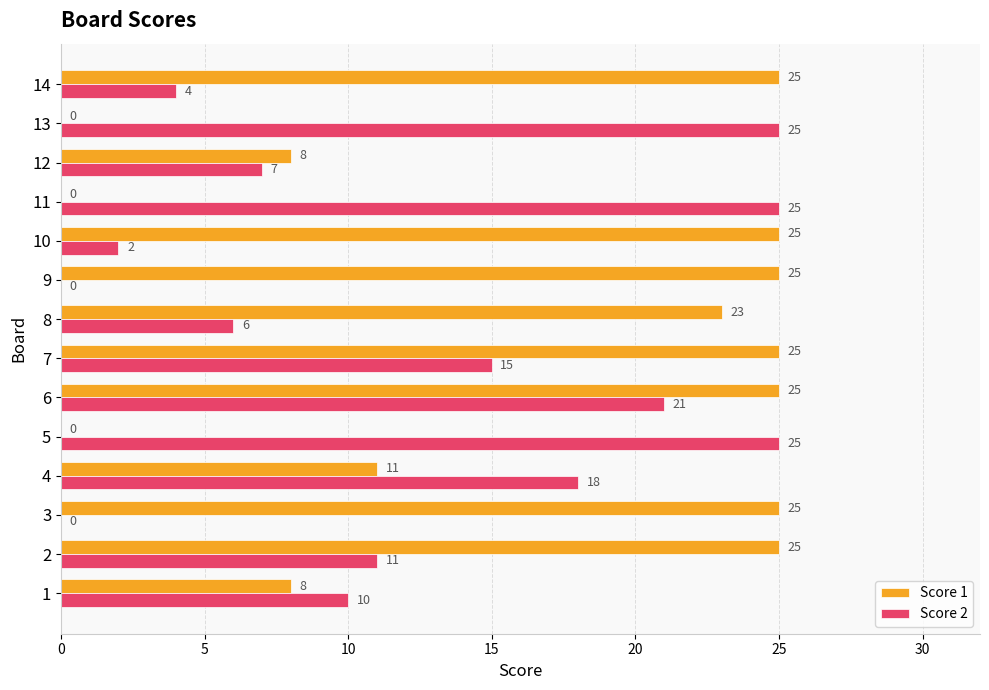

Is it true that Score 1 equals 17 at 9?

False